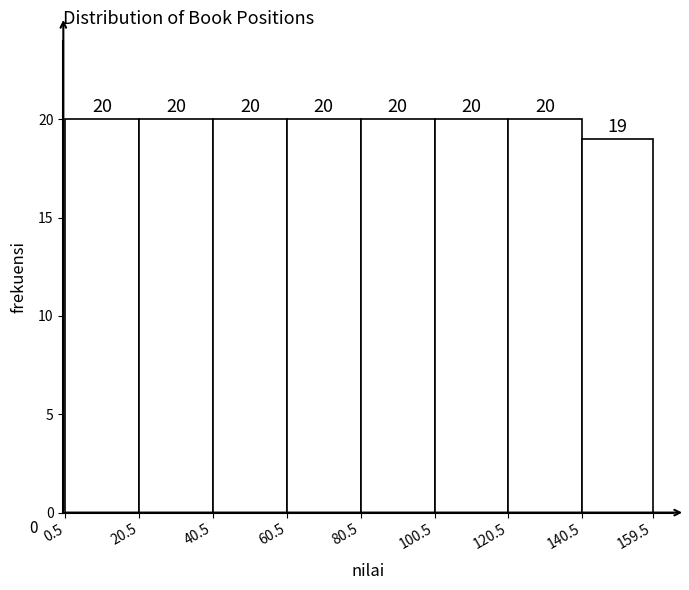

Reading left to right, transcribe this chart: for each bar, give the range it covers on the x-axis and its height.

0.5 to 20.5: 20
20.5 to 40.5: 20
40.5 to 60.5: 20
60.5 to 80.5: 20
80.5 to 100.5: 20
100.5 to 120.5: 20
120.5 to 140.5: 20
140.5 to 159.5: 19